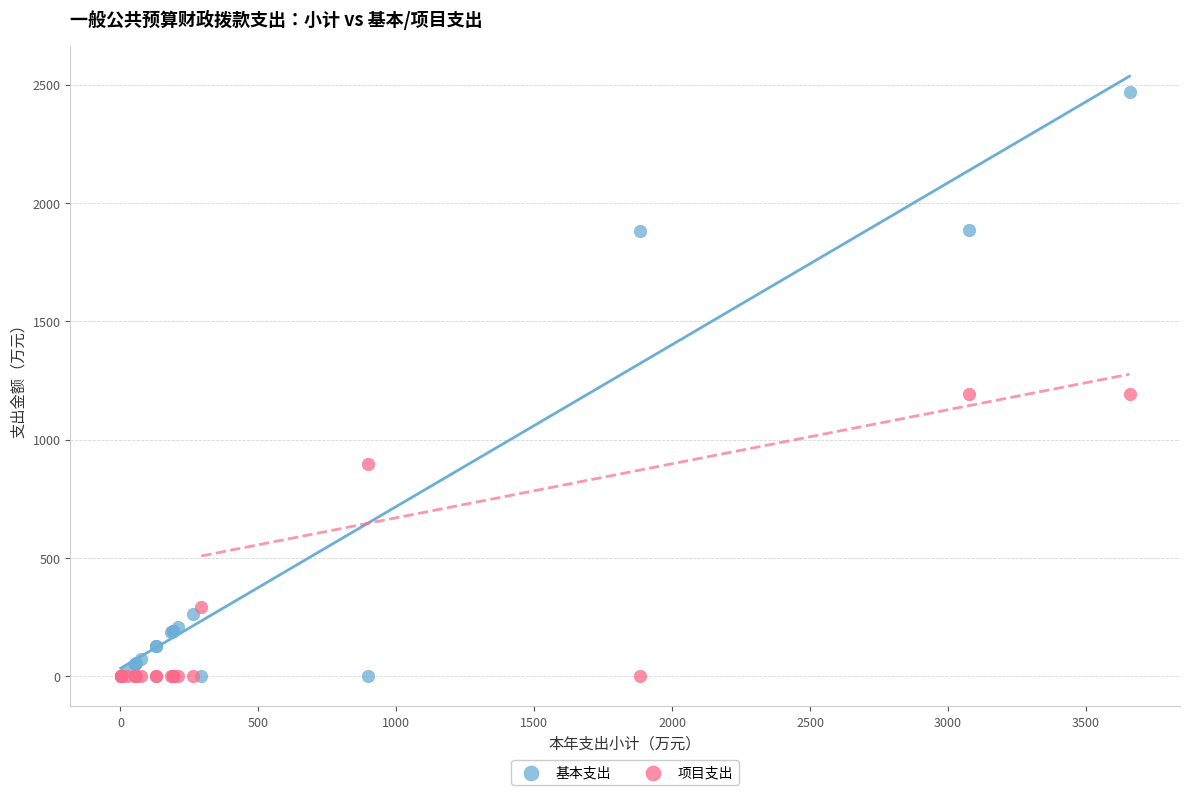

What is the X range (max minus min) for the scatter plot?

3656.8